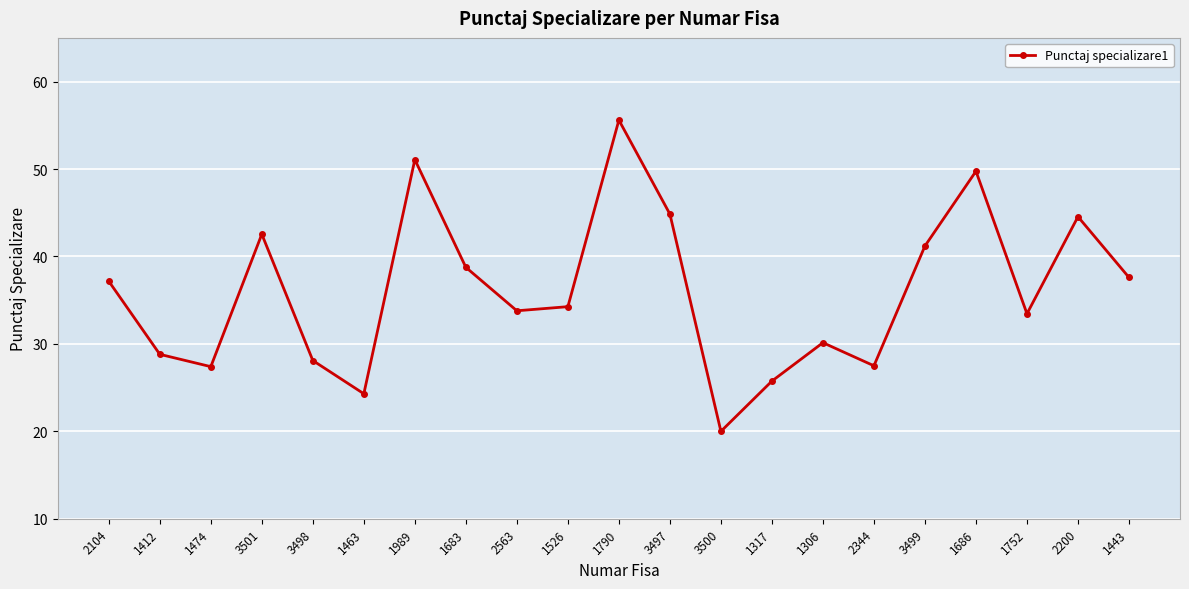

Between 1463 and 2344, which is larger?

2344